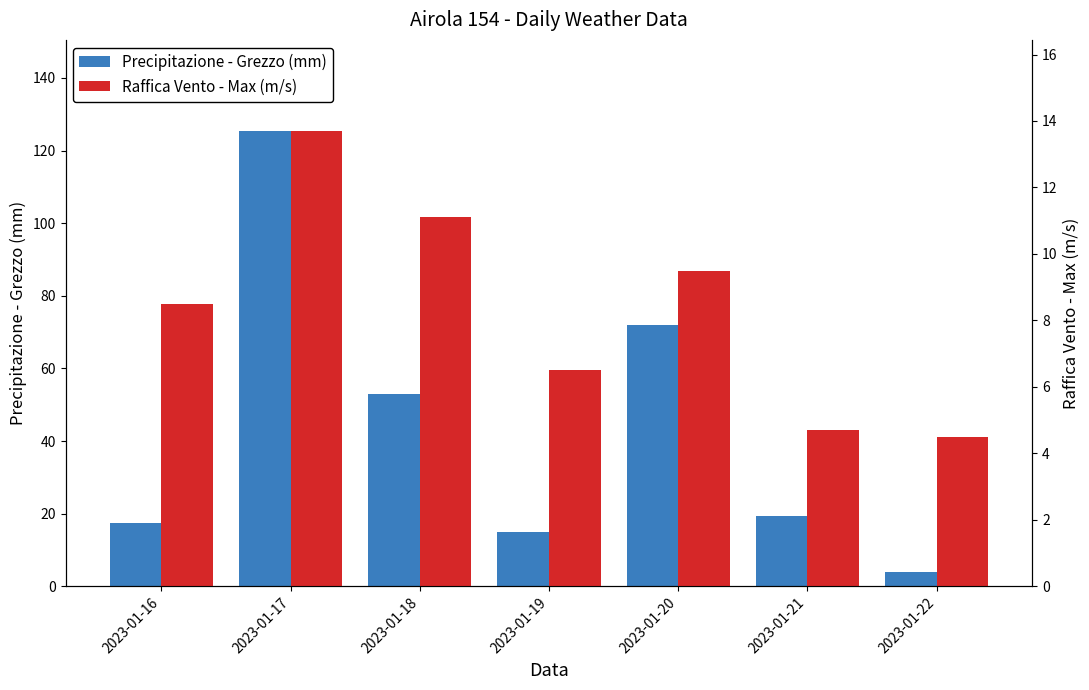

What is the difference between the second highest and second lowest values in the Raffica Vento - Max (m/s) series?

6.4